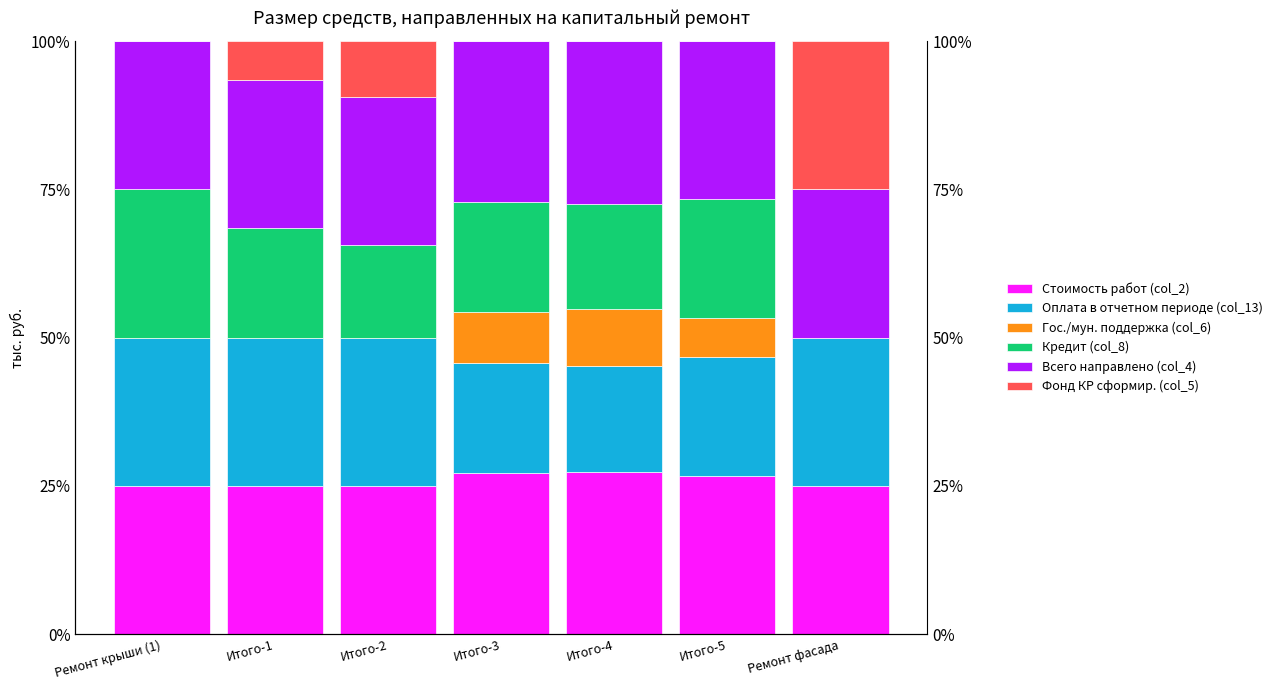

What is the sum of the Оплата в отчетном периоде (col_13) values at Итого-4 and Ремонт крыши (1)?

42.7